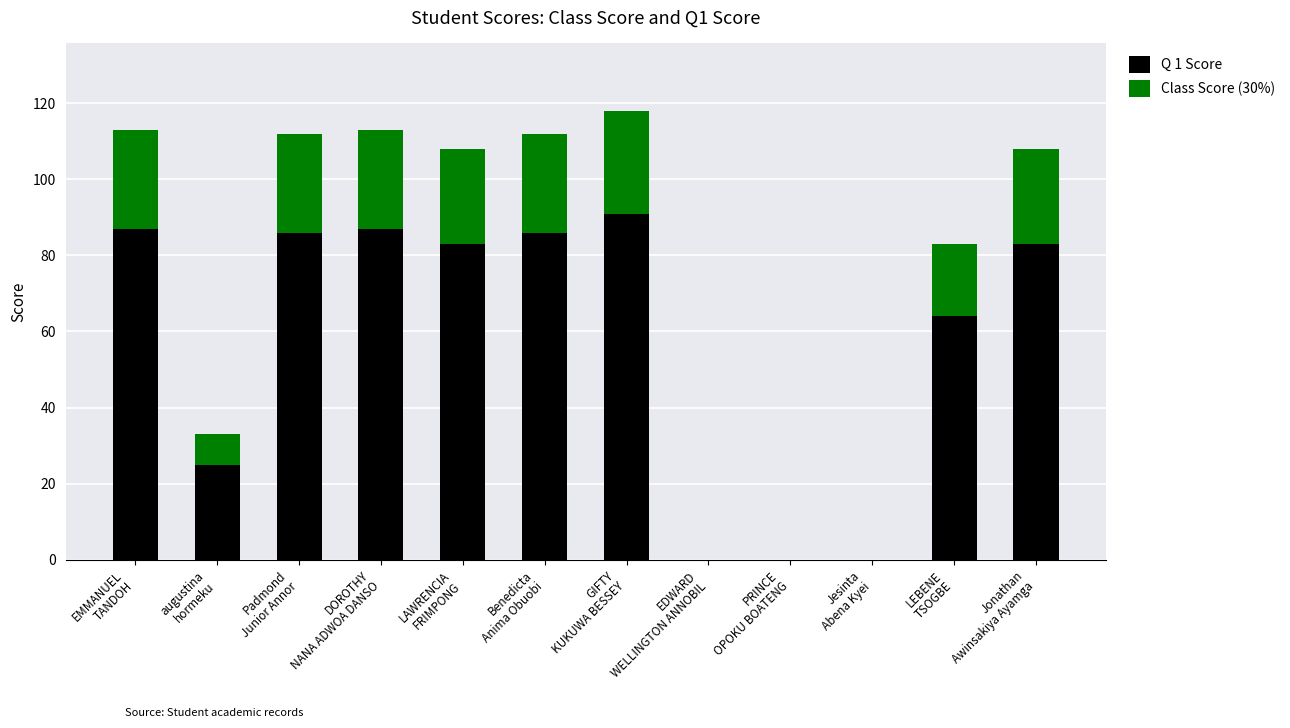

At which label does Q 1 Score first exceed 83?

EMMANUEL
TANDOH